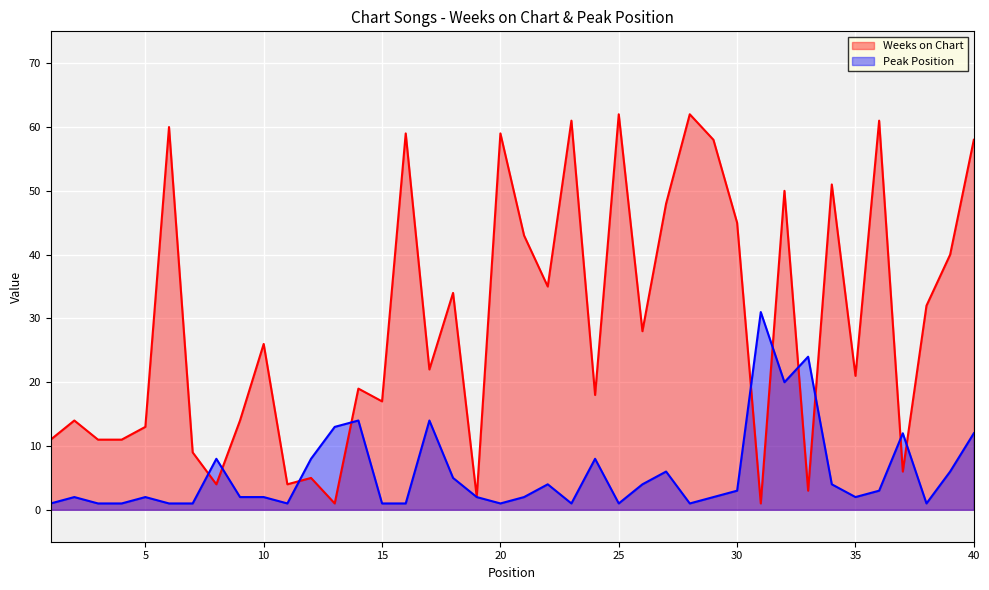

Reading left to right, extract all data points from this chart.

Weeks on Chart: 1=11	2=14	3=11	4=11	5=13	6=60	7=9	8=4	9=14	10=26	11=4	12=5	13=1	14=19	15=17	16=59	17=22	18=34	19=2	20=59	21=43	22=35	23=61	24=18	25=62	26=28	27=48	28=62	29=58	30=45	31=1	32=50	33=3	34=51	35=21	36=61	37=6	38=32	39=40	40=58
Peak Position: 1=1	2=2	3=1	4=1	5=2	6=1	7=1	8=8	9=2	10=2	11=1	12=8	13=13	14=14	15=1	16=1	17=14	18=5	19=2	20=1	21=2	22=4	23=1	24=8	25=1	26=4	27=6	28=1	29=2	30=3	31=31	32=20	33=24	34=4	35=2	36=3	37=12	38=1	39=6	40=12